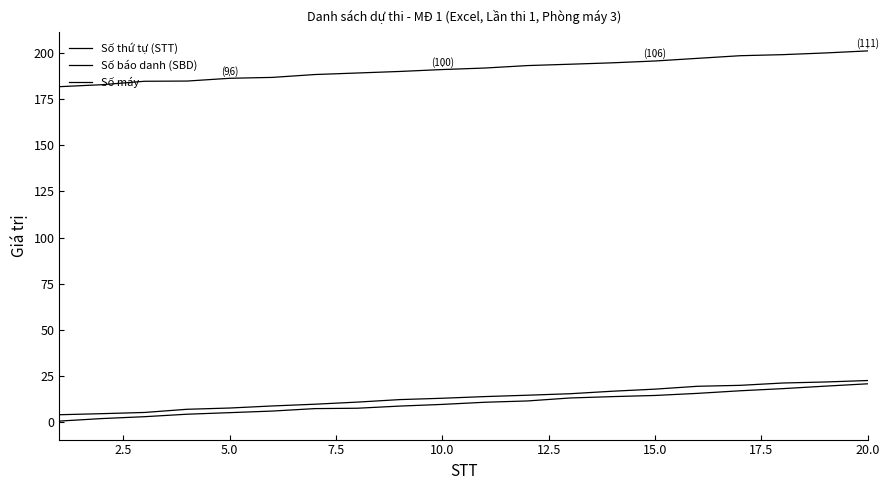

Reading left to right, what are all the values shown in this chart?

Số thứ tự (STT): 0.7	2.1	3.1	4.4	5.3	6.1	7.4	7.6	8.8	9.7	10.9	11.6	13.2	13.9	14.6	15.7	17.1	18.3	19.6	20.9
Số báo danh (SBD): 4.1	4.7	5.4	7.1	7.8	8.9	9.8	11.0	12.3	13.0	14.0	14.7	15.5	16.9	18.0	19.5	20.0	21.3	21.9	22.6
Số máy: 181.7	182.8	184.6	184.8	186.3	186.7	188.3	189.1	190.0	191.0	191.8	193.1	193.9	194.6	195.6	197.1	198.5	199.0	200.0	201.1